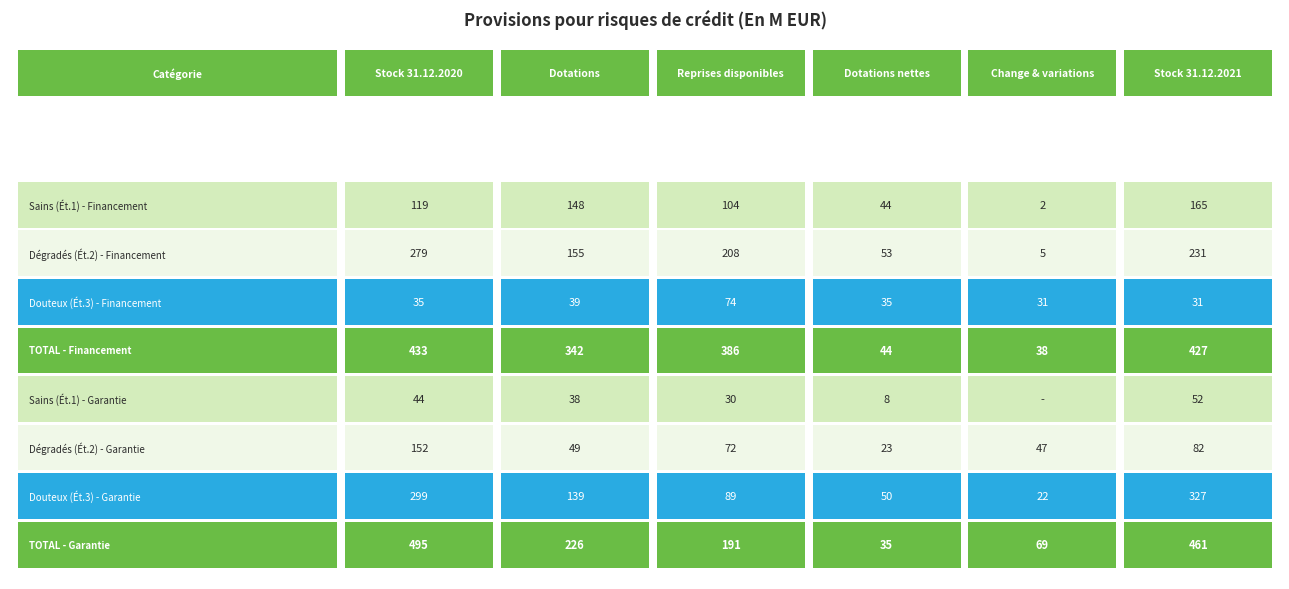

Where is Provisions sur encours dégradés (Étape) - Garantie nearest to the value 87?

5